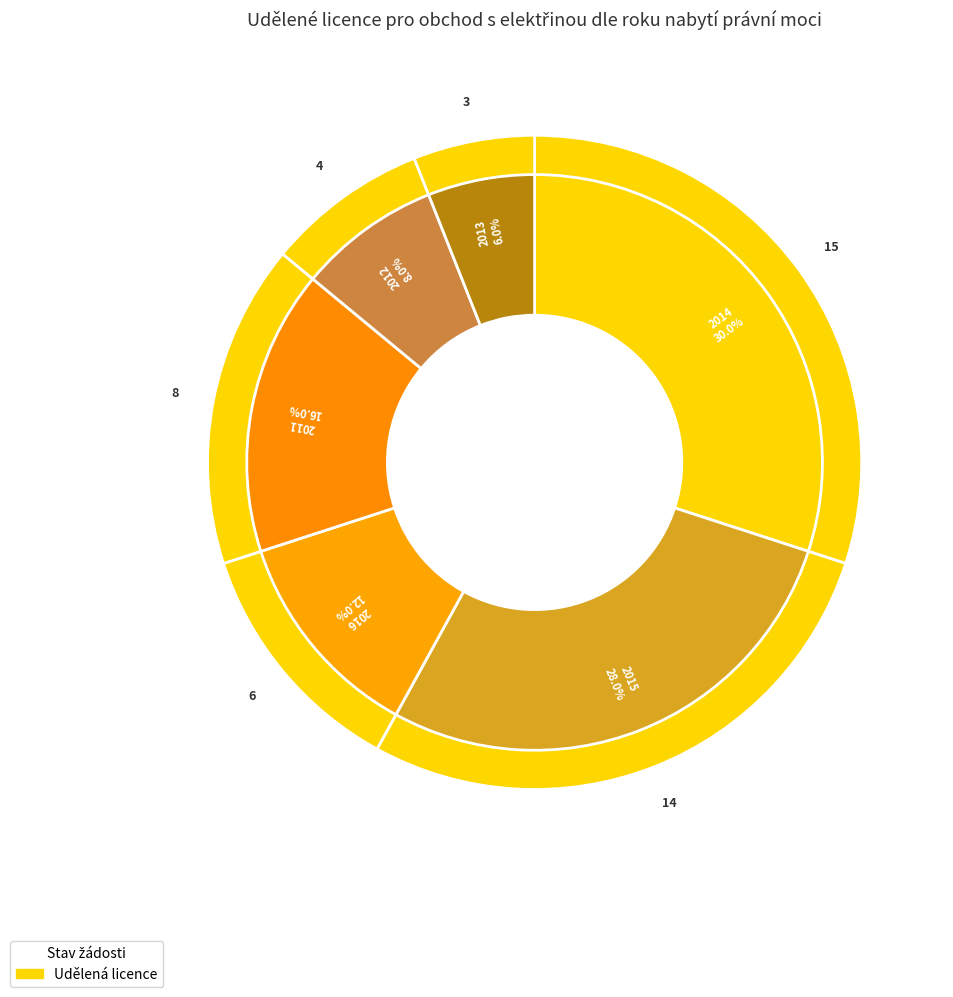

Is the sum of 2016 and 2015 greater than half?

No